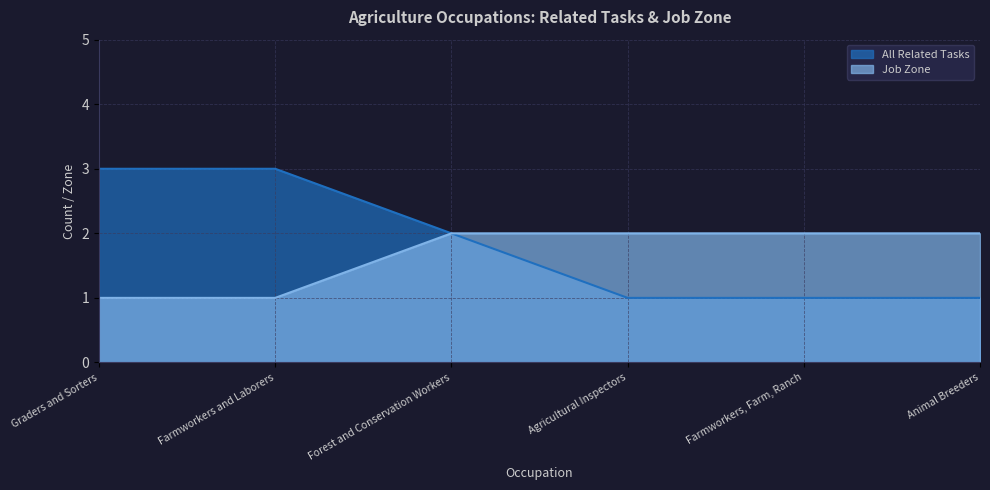

How many data points does each series have?

6